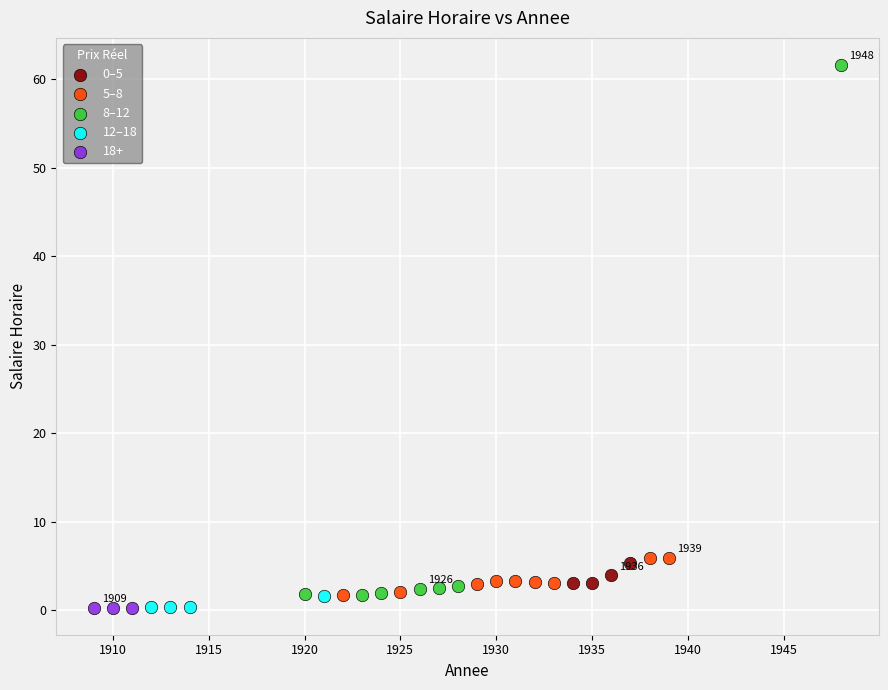

Which series has the largest Y range (max minus min)?

8–12